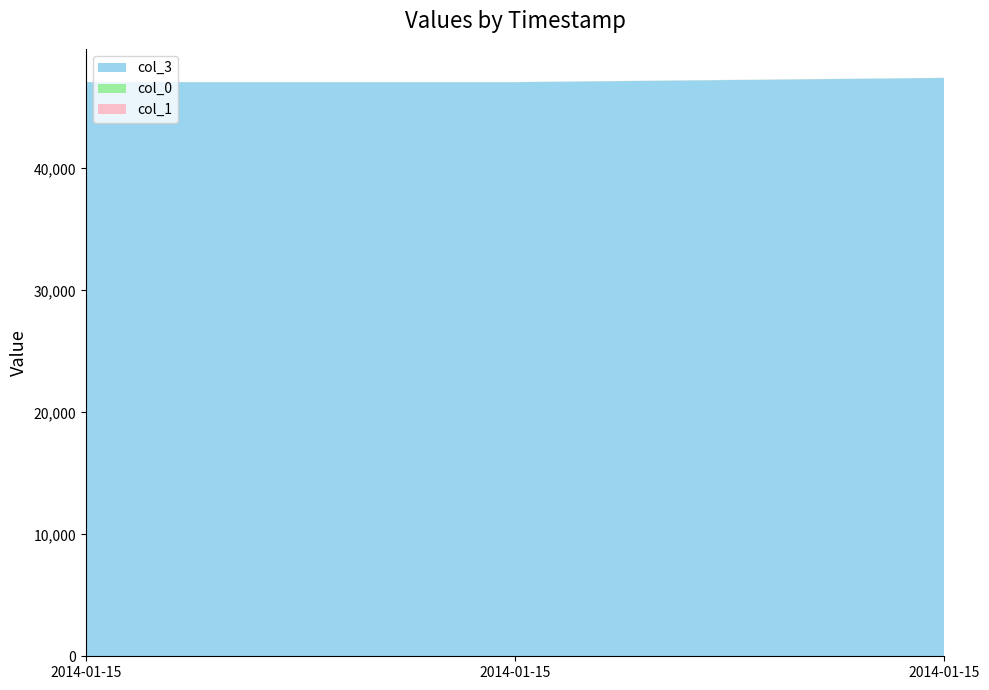

Reading right to left, what are all the values shown in this chart?

col_3: 47418.4	47070.9	47070.9
col_0: 7.0	7.0	7.0
col_1: 7.0	7.0	7.0